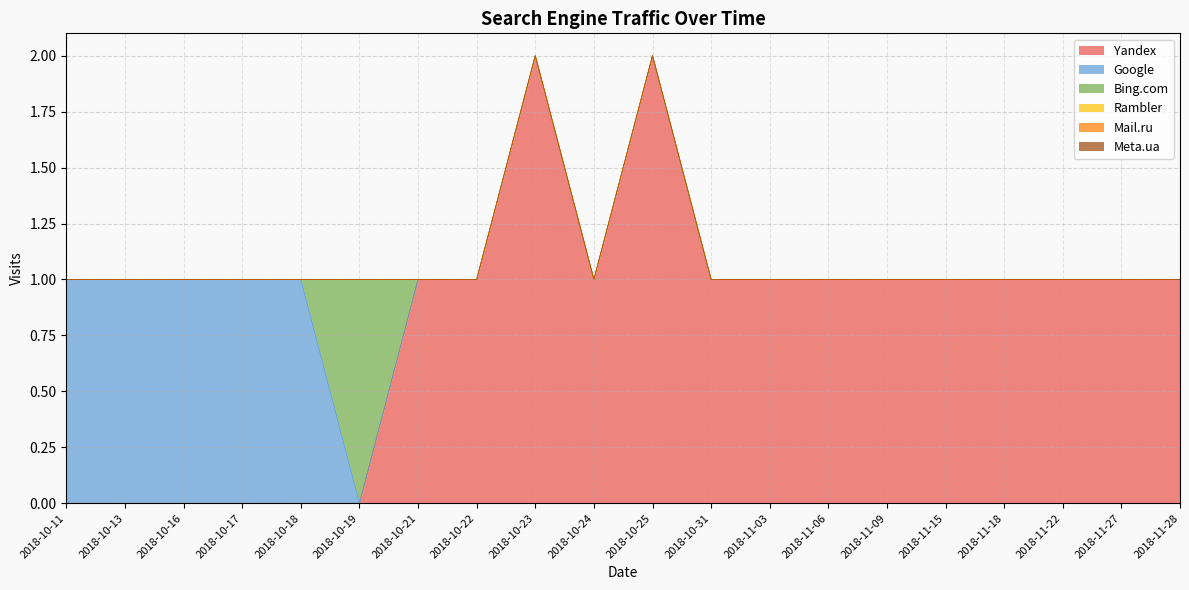

How many series are shown in this chart?

6